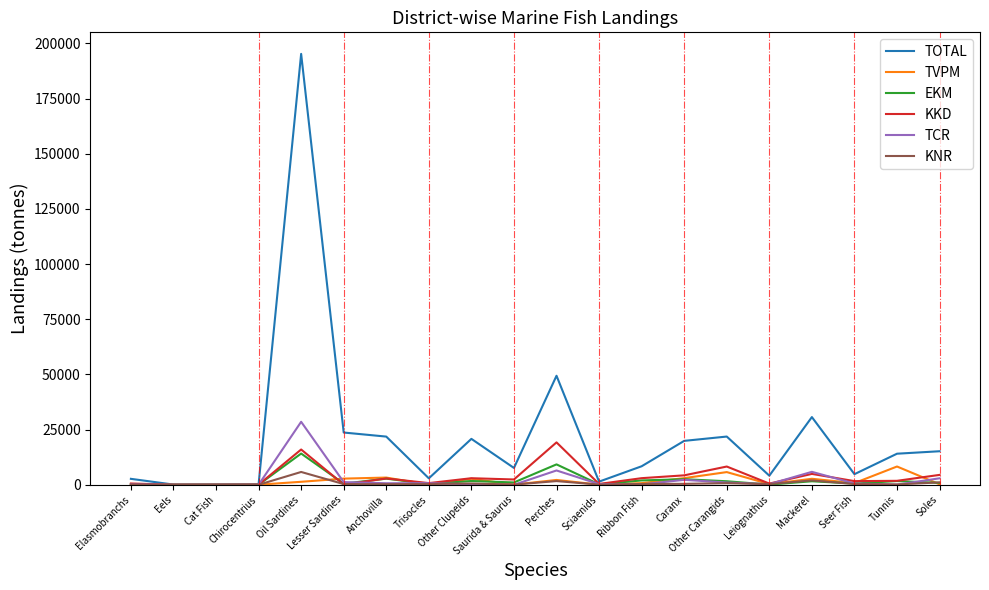

What is the sum of the KNR values at Ribbon Fish and Anchovilla?

615